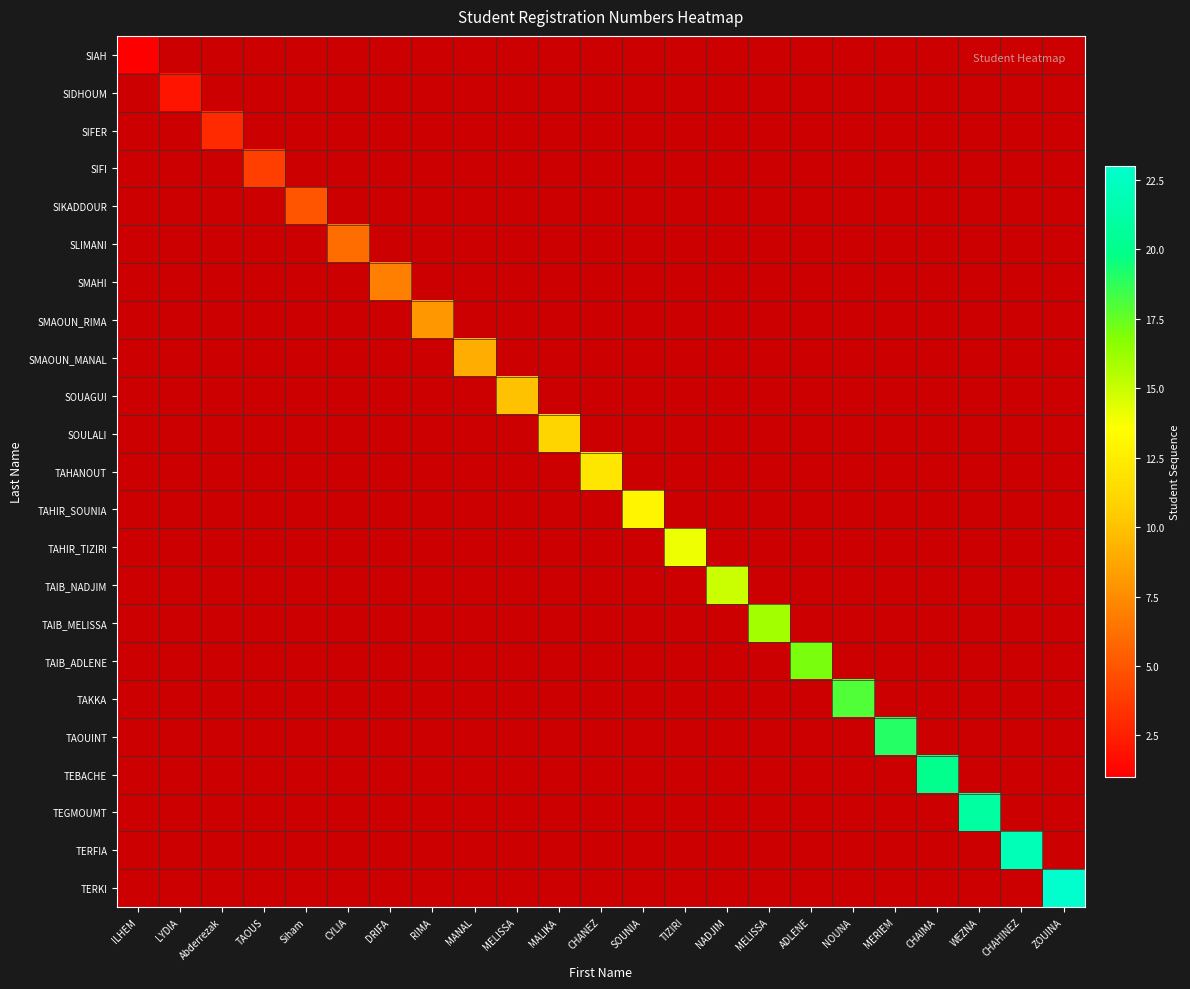

At how many categories does at least one series exceed 1?

22